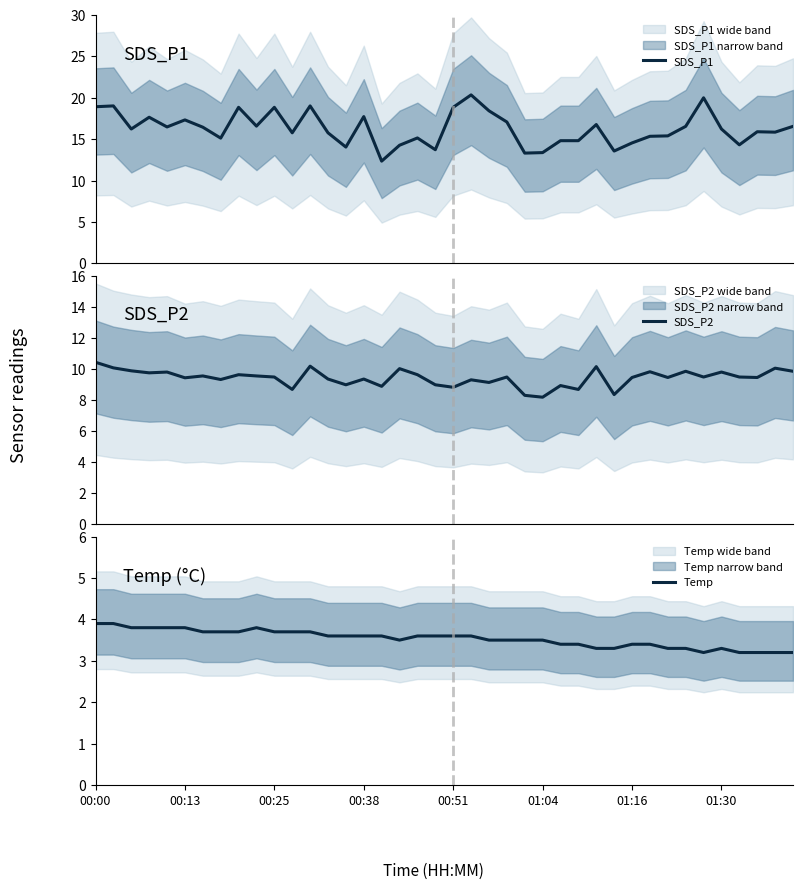

Reading right to left, transcribe all the data shown in this chart.

SDS_P1: 16.6	15.8	15.9	14.3	16.2	20.0	16.6	15.4	15.3	14.6	13.6	16.8	14.8	14.8	13.4	13.3	17.1	18.4	20.4	18.9	13.7	15.2	14.3	12.3	17.7	14.1	15.8	19.0	15.8	18.9	16.6	18.9	15.1	16.4	17.3	16.5	17.6	16.2	19.0	18.9
SDS_P2: 9.8	10.1	9.4	9.5	9.8	9.5	9.8	9.4	9.8	9.4	8.3	10.2	8.7	8.9	8.2	8.3	9.5	9.1	9.3	8.8	9.0	9.6	10.0	8.9	9.3	9.0	9.3	10.2	8.7	9.5	9.6	9.6	9.3	9.6	9.4	9.8	9.8	9.9	10.1	10.4
Temp: 3.2	3.2	3.2	3.2	3.3	3.2	3.3	3.3	3.4	3.4	3.3	3.3	3.4	3.4	3.5	3.5	3.5	3.5	3.6	3.6	3.6	3.6	3.5	3.6	3.6	3.6	3.6	3.7	3.7	3.7	3.8	3.7	3.7	3.7	3.8	3.8	3.8	3.8	3.9	3.9